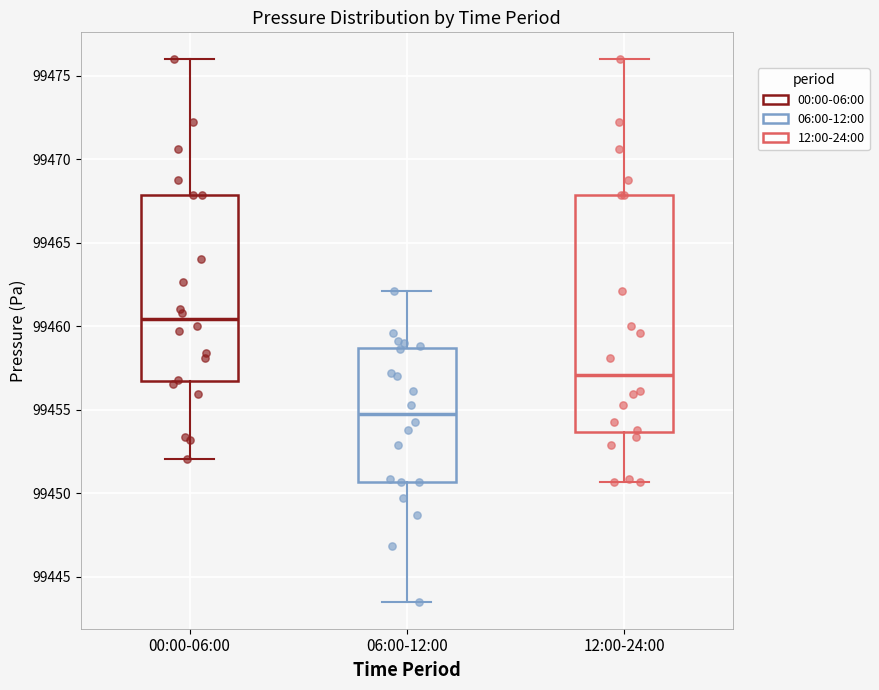

Comparing the boxes themselves (not the whiskers), which one is the tallest?

12:00-24:00